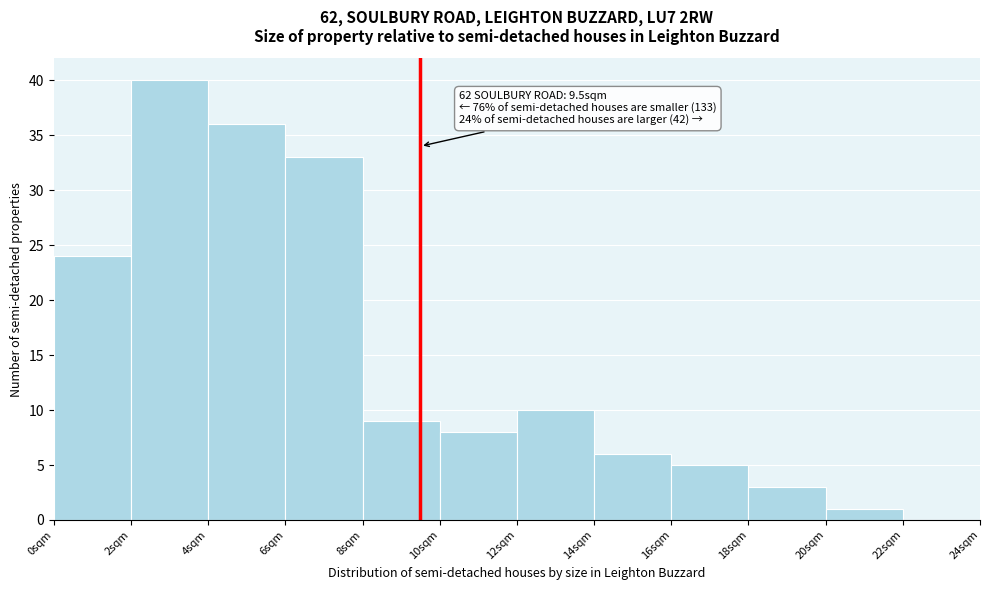

Over which range of the x-axis is the bar tallest?

2 to 4